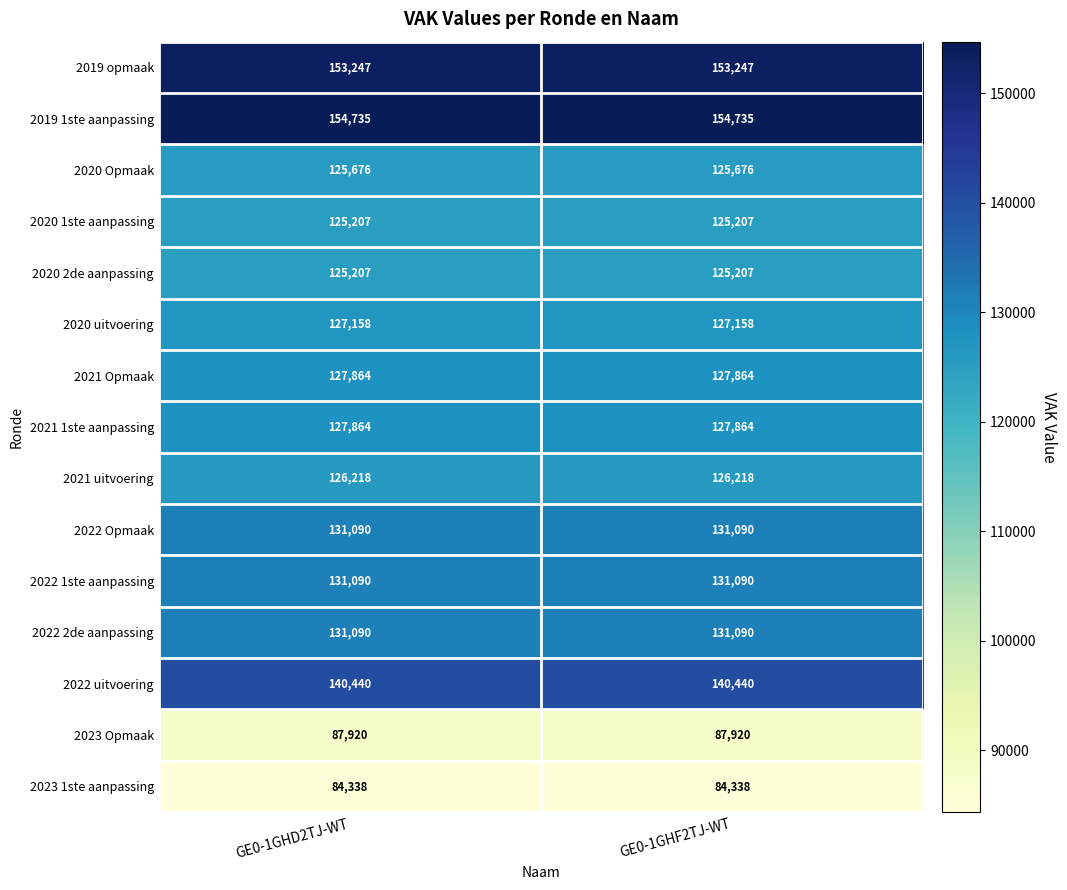

What is the difference between the highest and lowest values at GE0-1GHD2TJ-WT?

70397